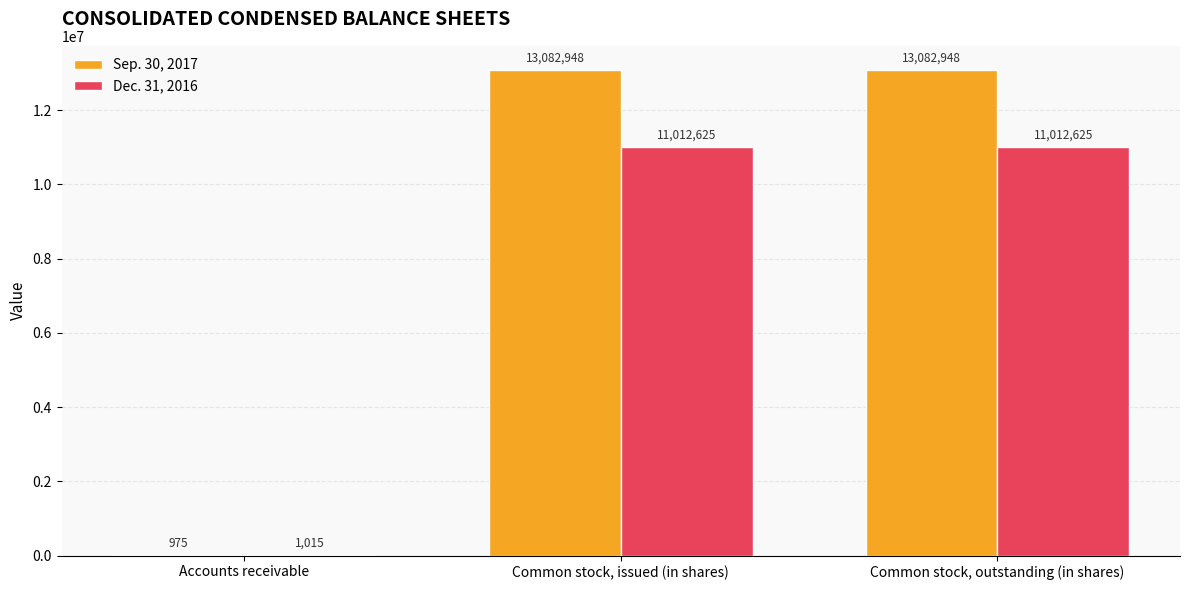

Which series has the largest total across all categories?

Sep. 30, 2017